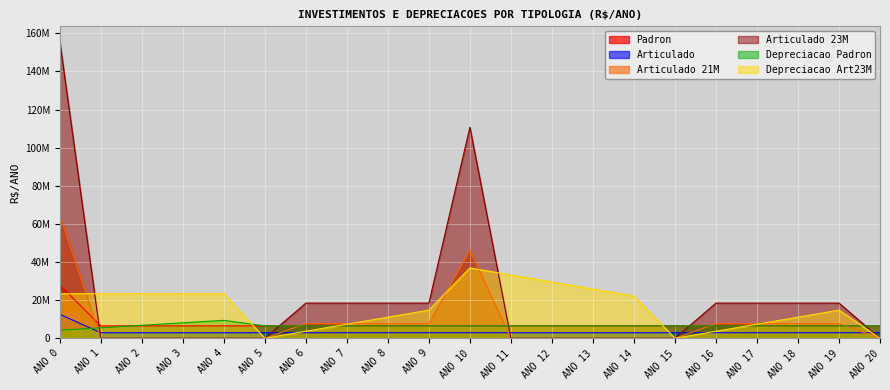

What is the total value across all series at ANO 17?

49484973.3